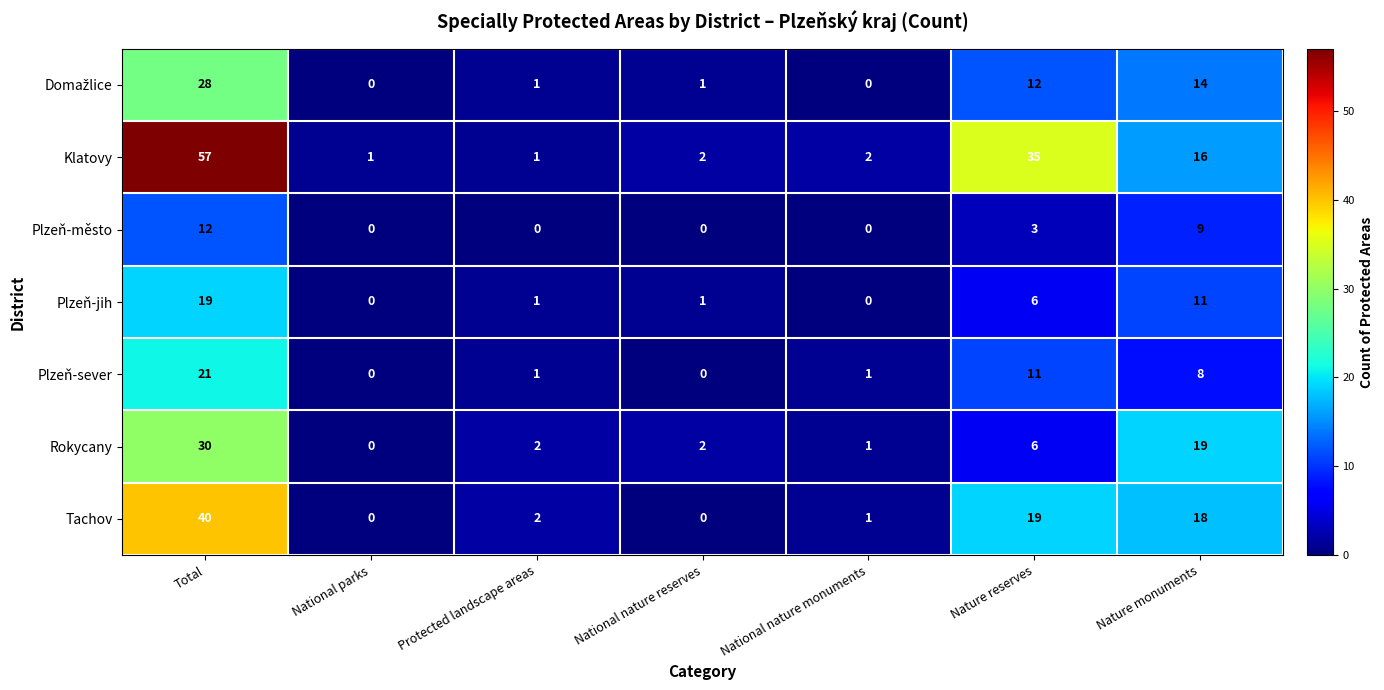

The Plzeň-jih series shows 1 at Protected landscape areas. True or false?

True